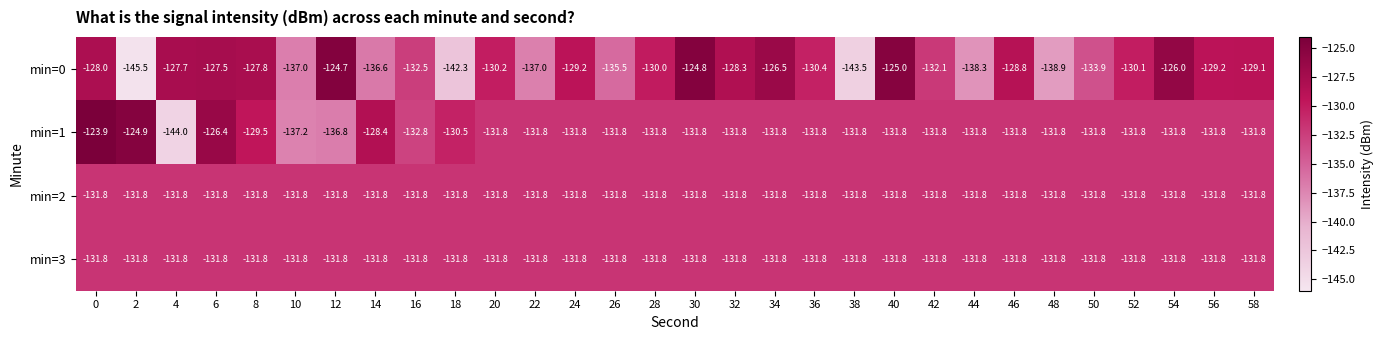

Which series has the largest total across all categories?

min=1